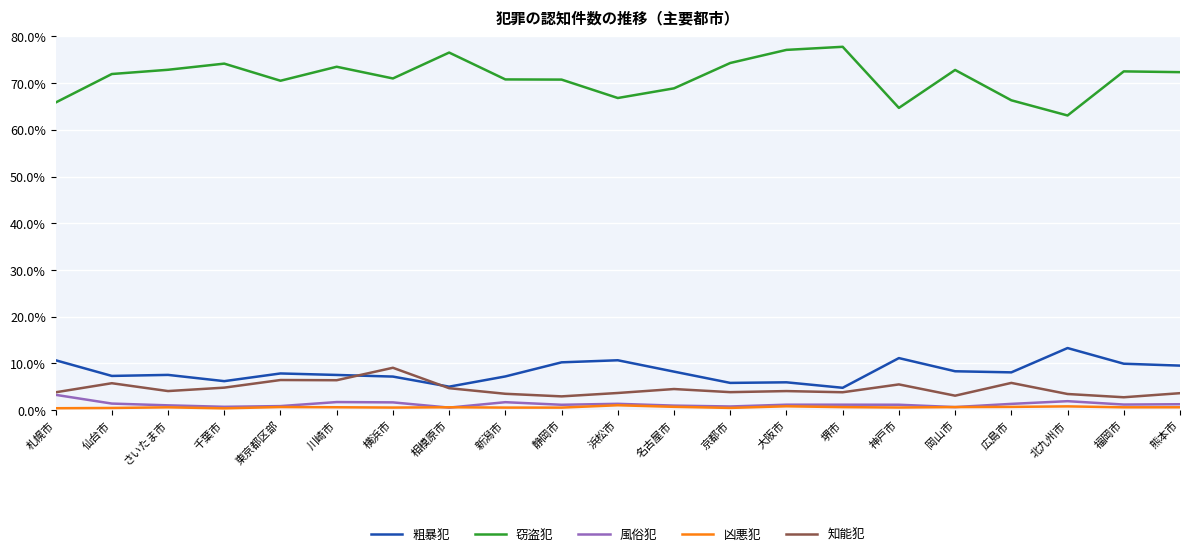

What is the maximum value for 知能犯?

9.1